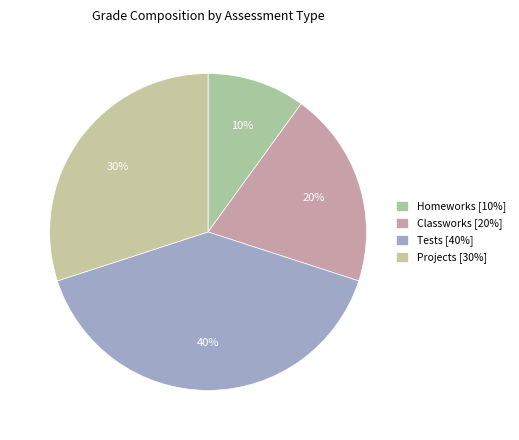

Is it true that Homeworks is 21% of the pie?

False